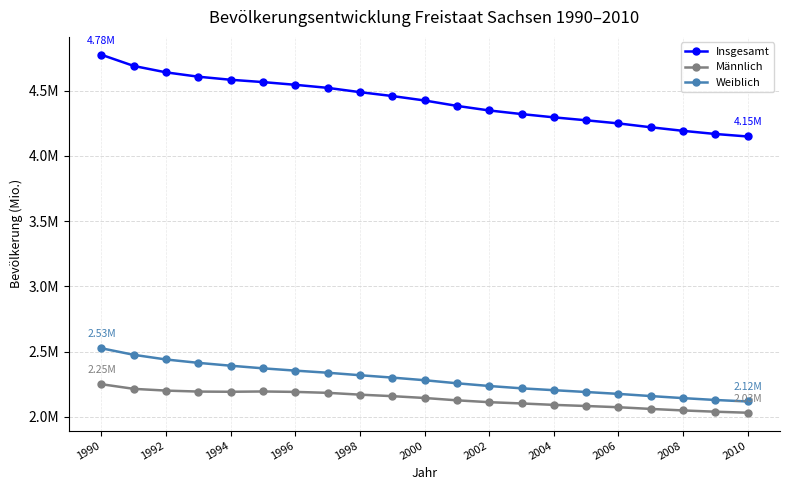

Which series has the largest total across all categories?

Insgesamt